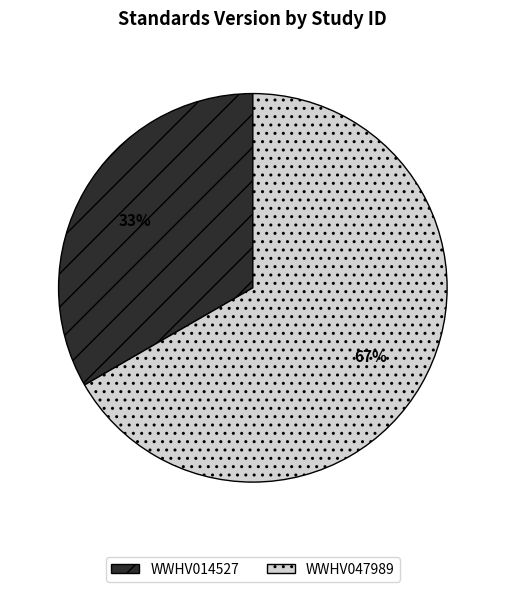

To the nearest percent, what is the average slice percentage?

50%